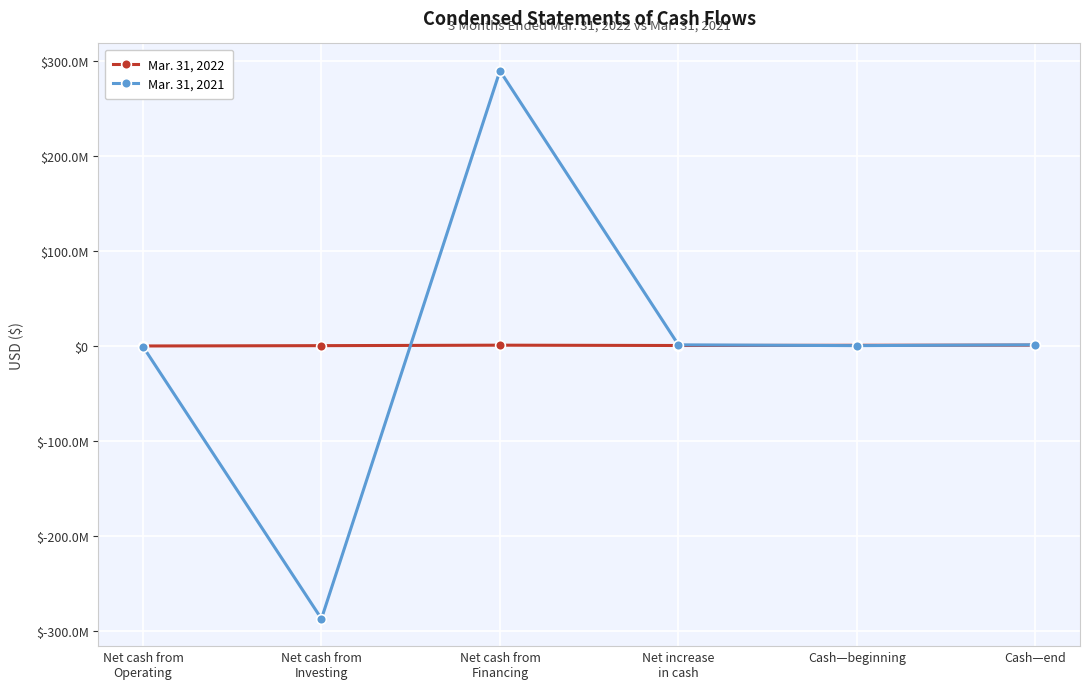

What is the minimum value for Mar. 31, 2021?

-287500000